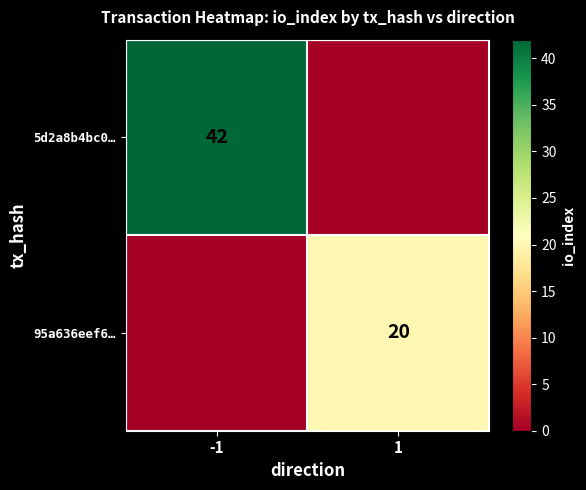

Which has a higher value, -1 or 1?

-1